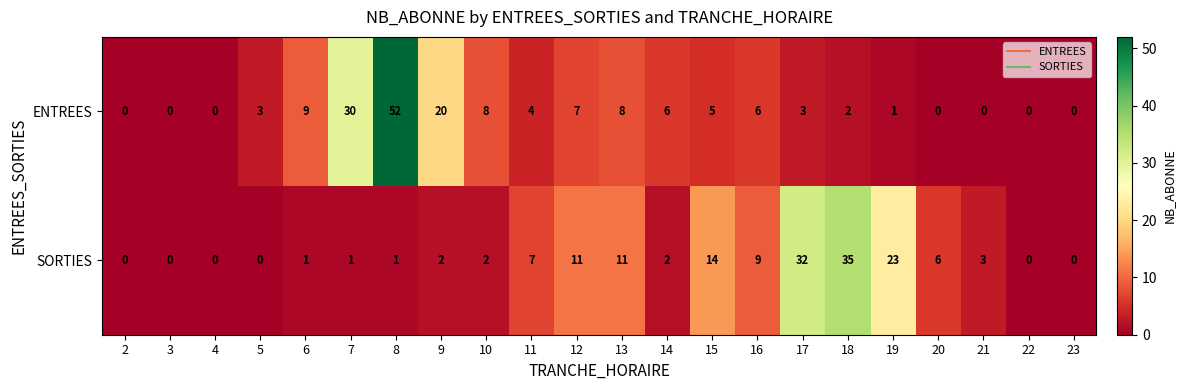

Which category has the highest value in the SORTIES series?

18